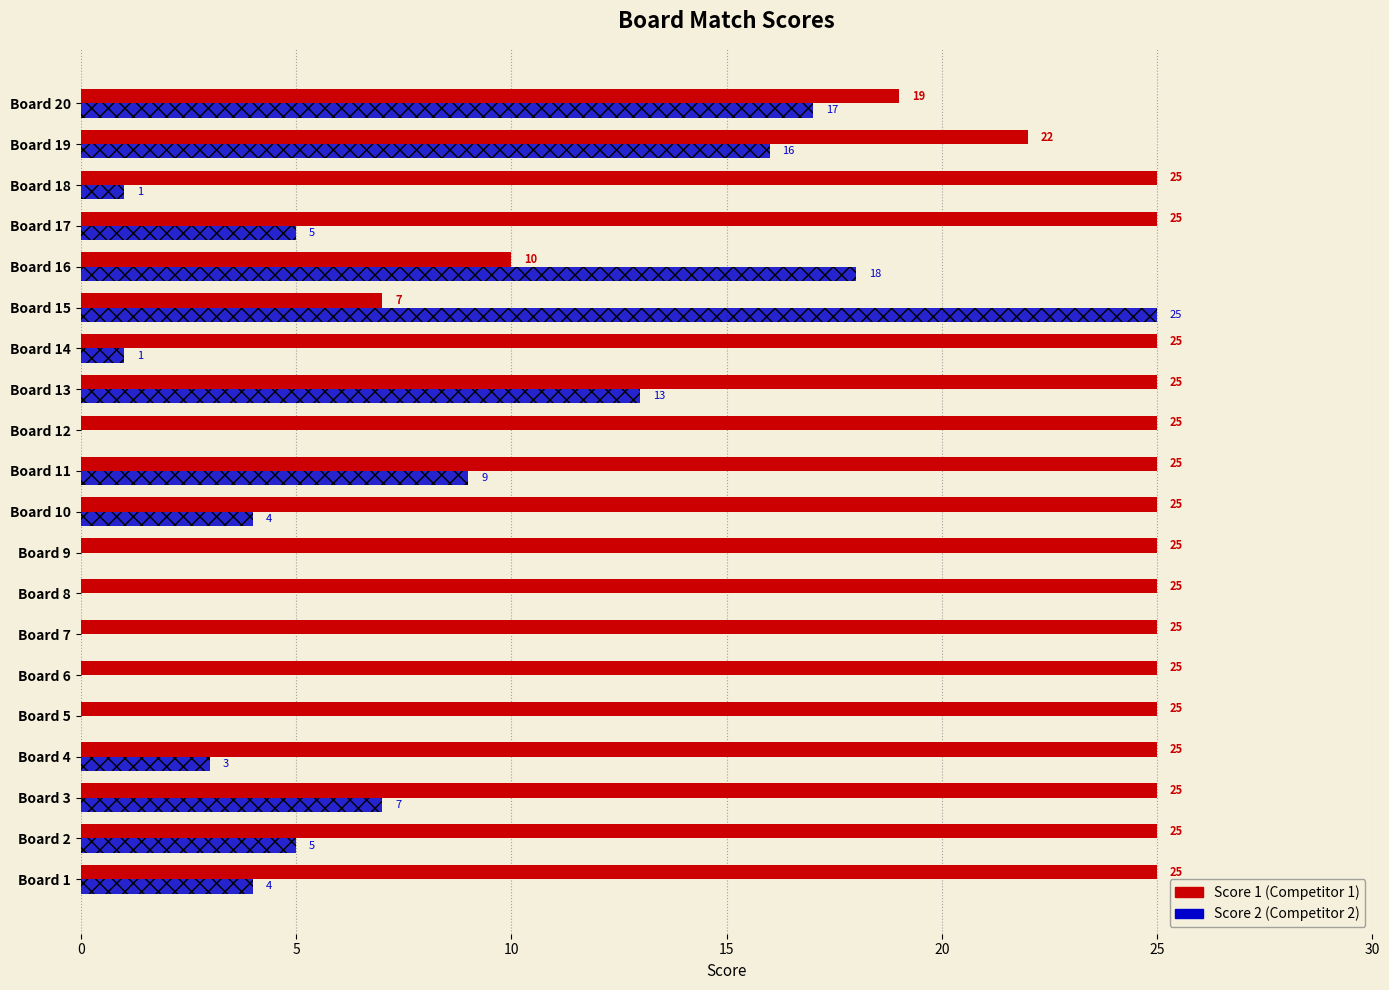

What is the total value across all series at Board 15?

32